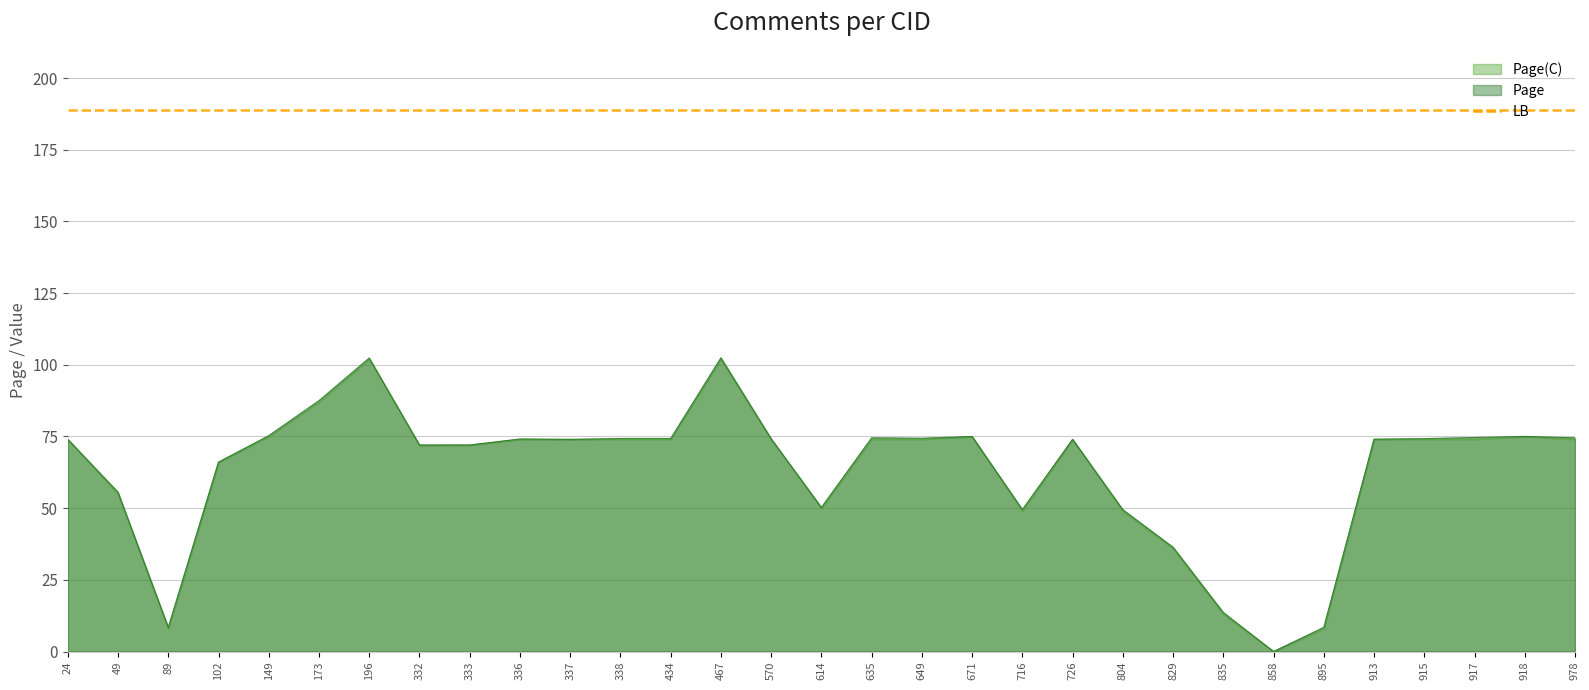

What are all the series names shown in the legend?

Page(C), Page